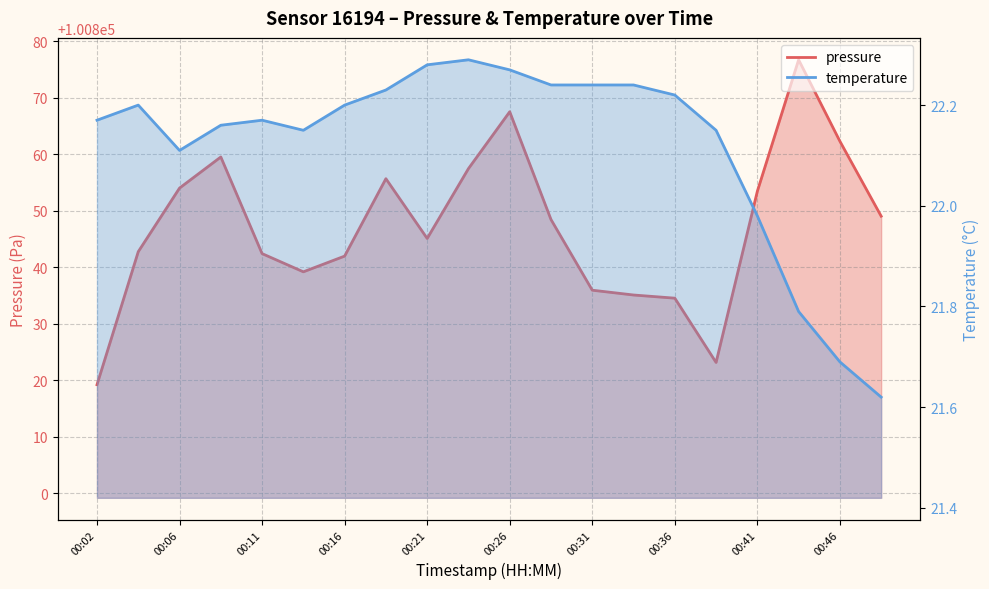

Where is the first local minimum for pressure?

00:14